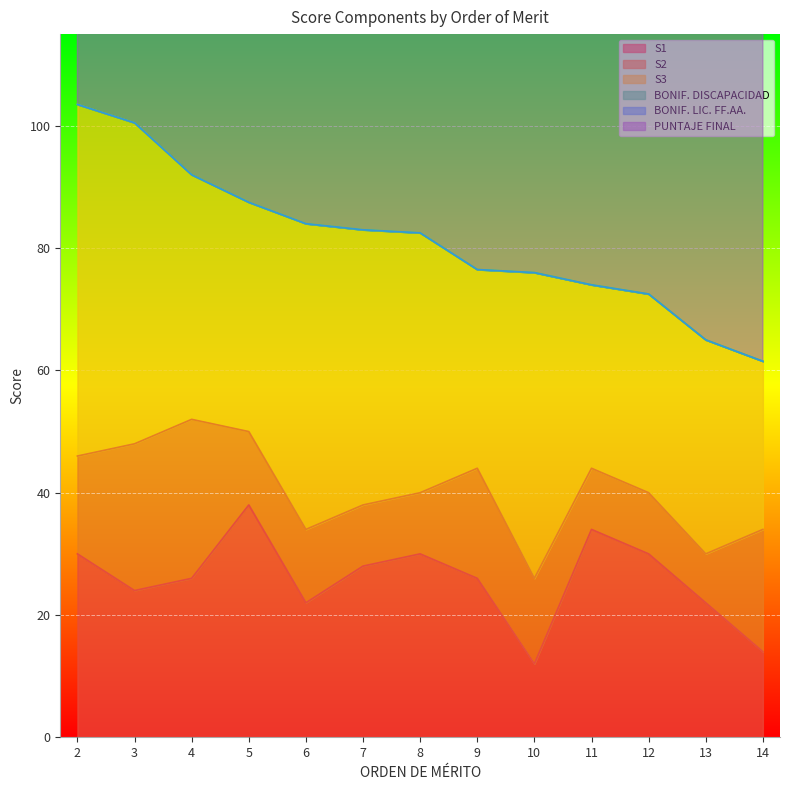

How many lines are shown in the chart?

6